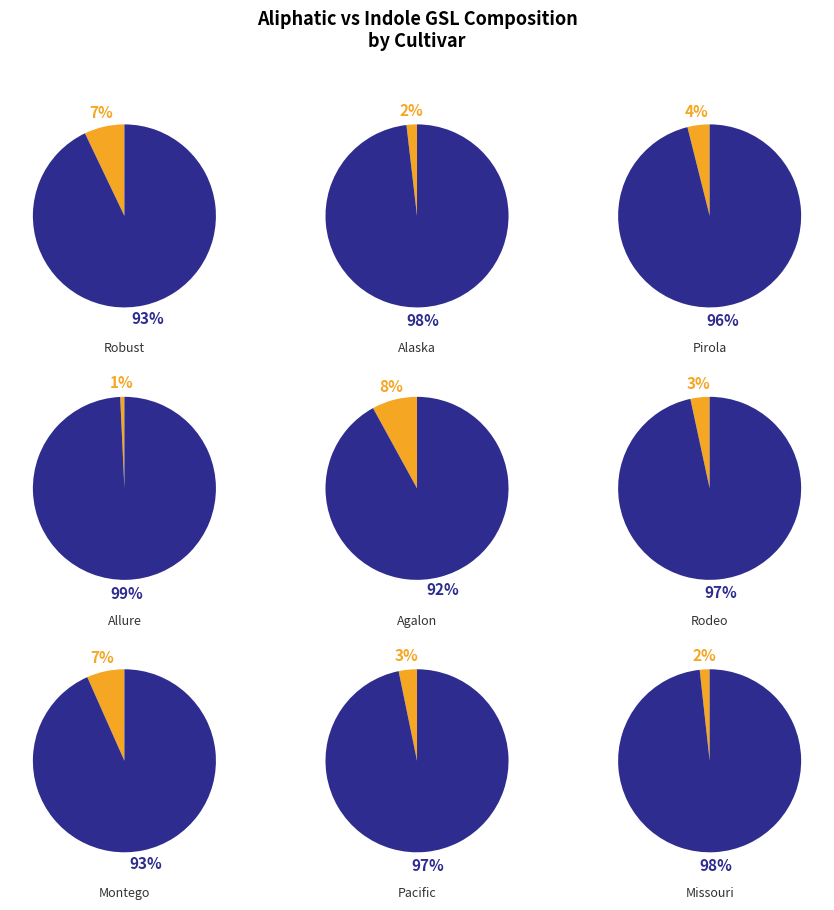

Is Montego the majority of the pie?

No